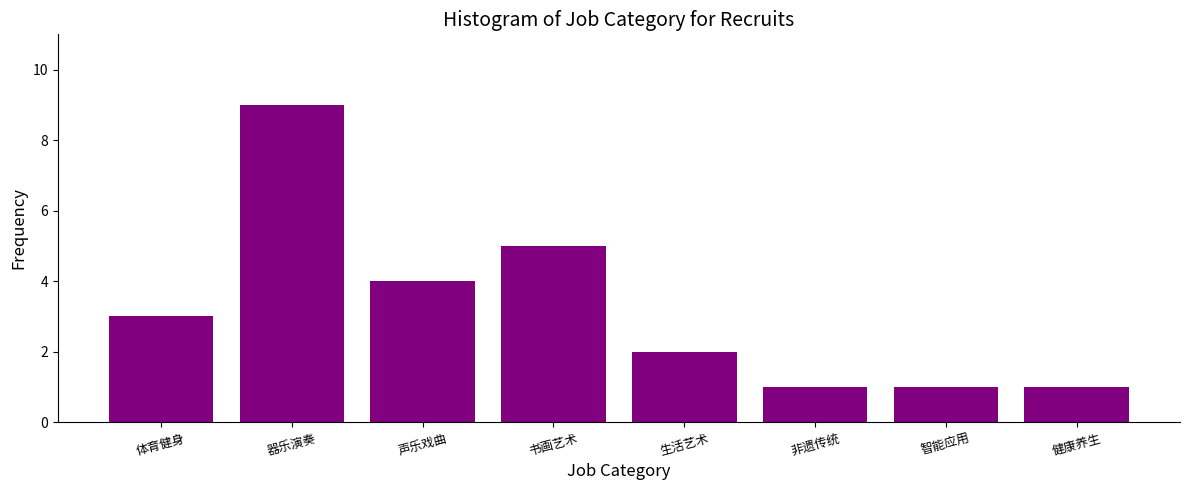

Reading right to left, extract all data points from this chart.

健康养生=1	智能应用=1	非遗传统=1	生活艺术=2	书画艺术=5	声乐戏曲=4	器乐演奏=9	体育健身=3